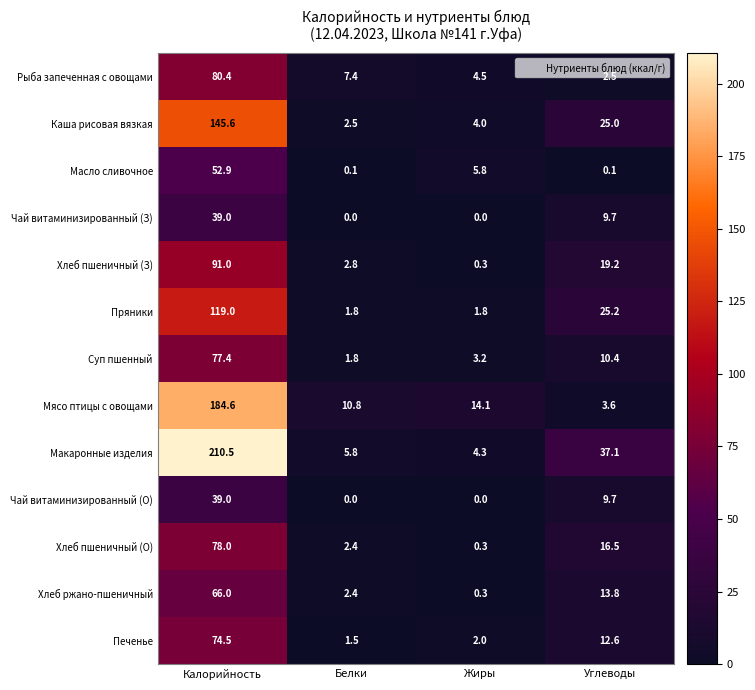

Rank the categories by Печенье value from lowest to highest.

Белки, Жиры, Углеводы, Калорийность